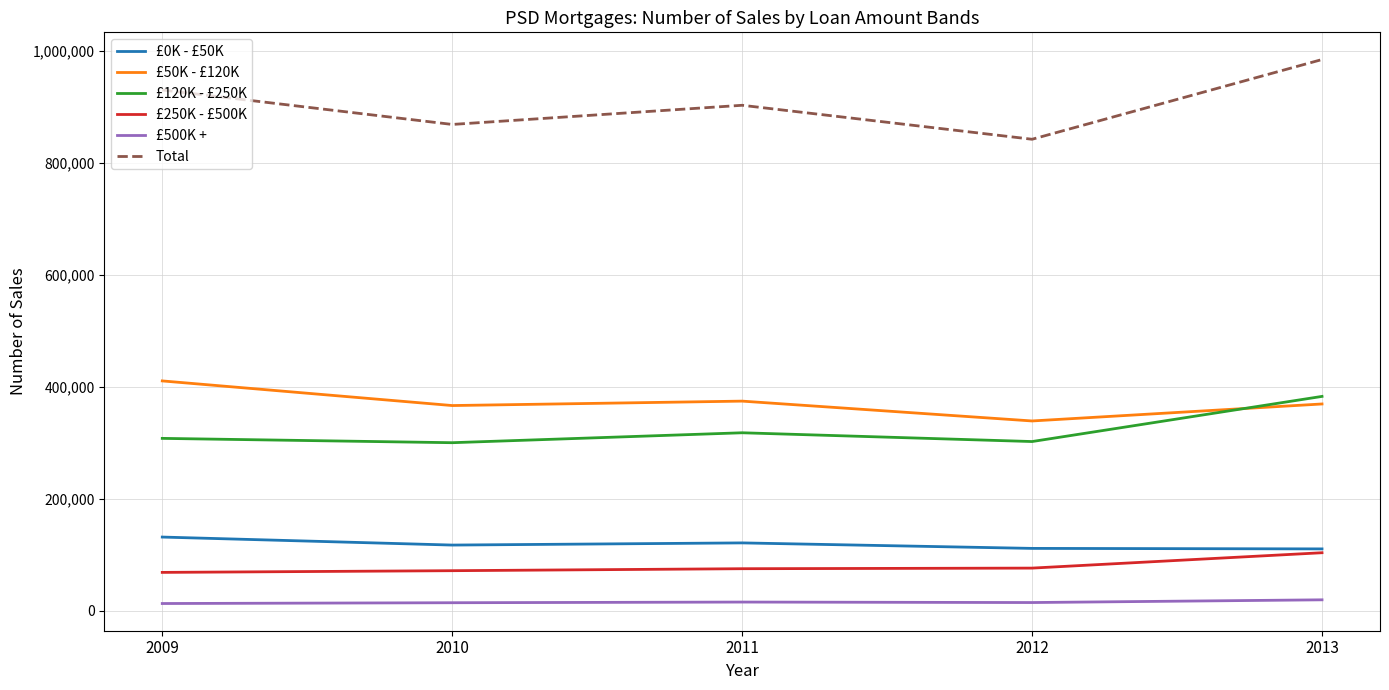

Read the £120K - £250K value at 2011, to the nearest 100.

317800